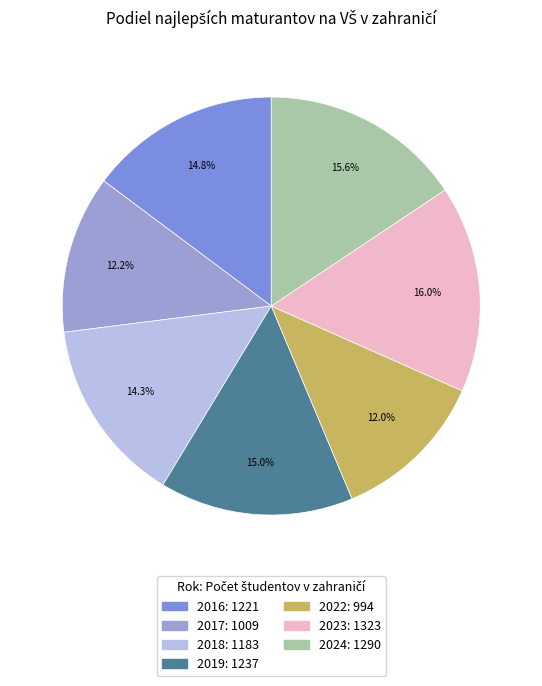

Between 2022 and 2024, which is larger?

2024